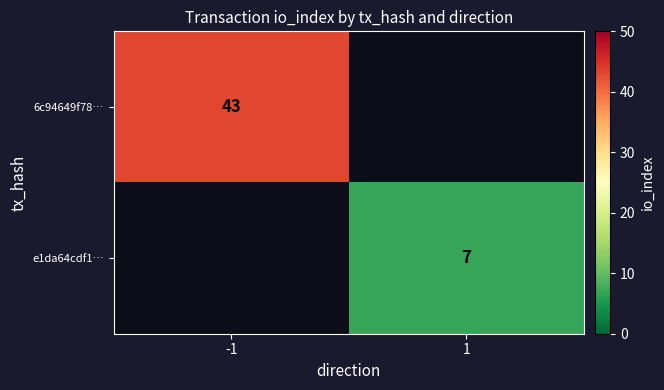

What is the maximum value shown in the chart?

43.0